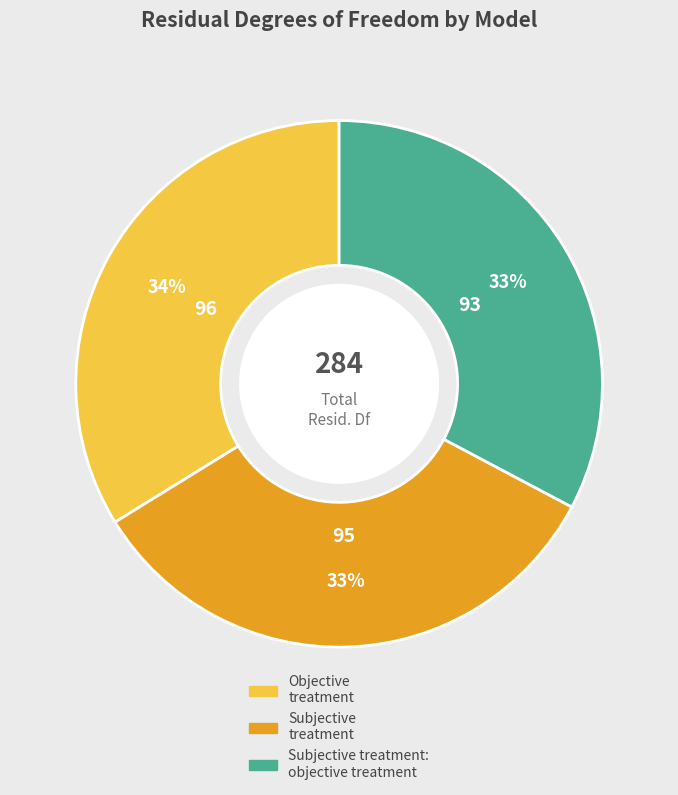

To the nearest percent, what is the average slice percentage?

33%